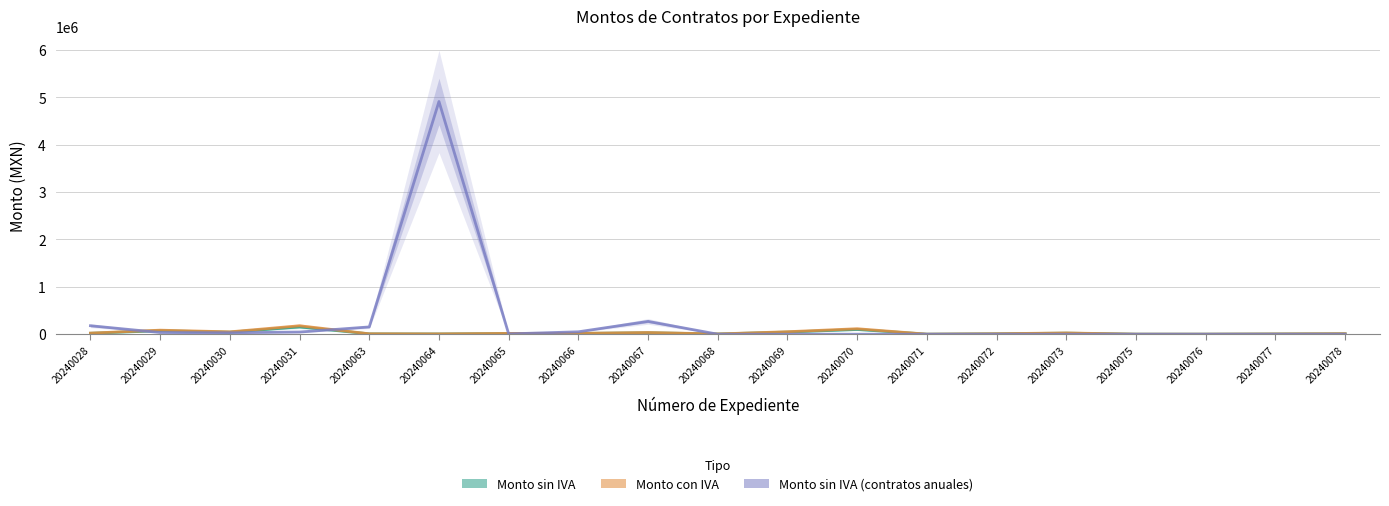

List the labels in order of Monto con IVA value, largest first.

20240031, 20240070, 20240029, 20240069, 20240030, 20240067, 20240073, 20240028, 20240066, 20240065, 20240078, 20240072, 20240063, 20240064, 20240068, 20240077, 20240071, 20240075, 20240076